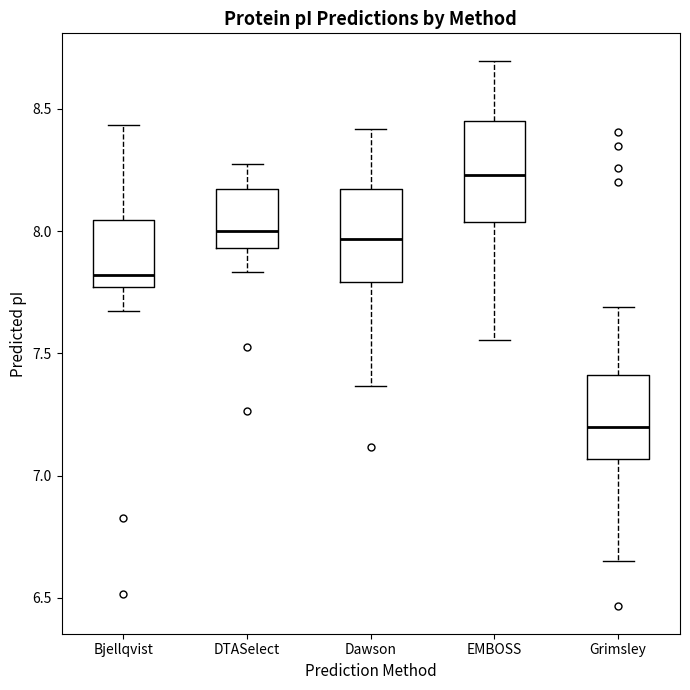

Reading left to right, transcribe this box plot: for each box, give where its median line is, the range the box spans, and where its two whiskers end, as read against the y-axis. The values are not printed on the chart, so give them approximately, as read against the axis.

Bjellqvist: median 7.80, box 7.75 to 8.05, whiskers 7.65 to 8.45
DTASelect: median 8.00, box 7.95 to 8.15, whiskers 7.85 to 8.25
Dawson: median 7.95, box 7.80 to 8.15, whiskers 7.35 to 8.40
EMBOSS: median 8.25, box 8.05 to 8.45, whiskers 7.55 to 8.70
Grimsley: median 7.20, box 7.05 to 7.40, whiskers 6.65 to 7.70